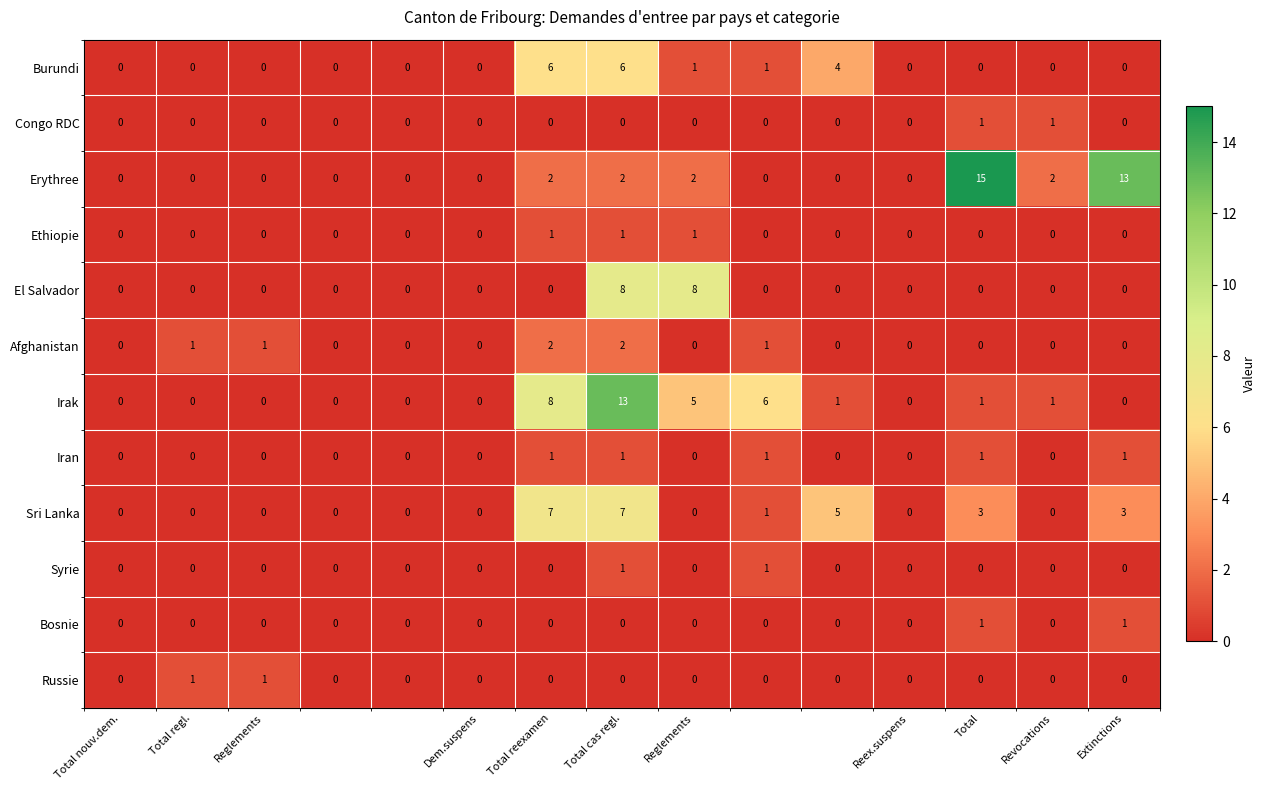

What is the difference between the second highest and minimum values in the Burundi series?

6